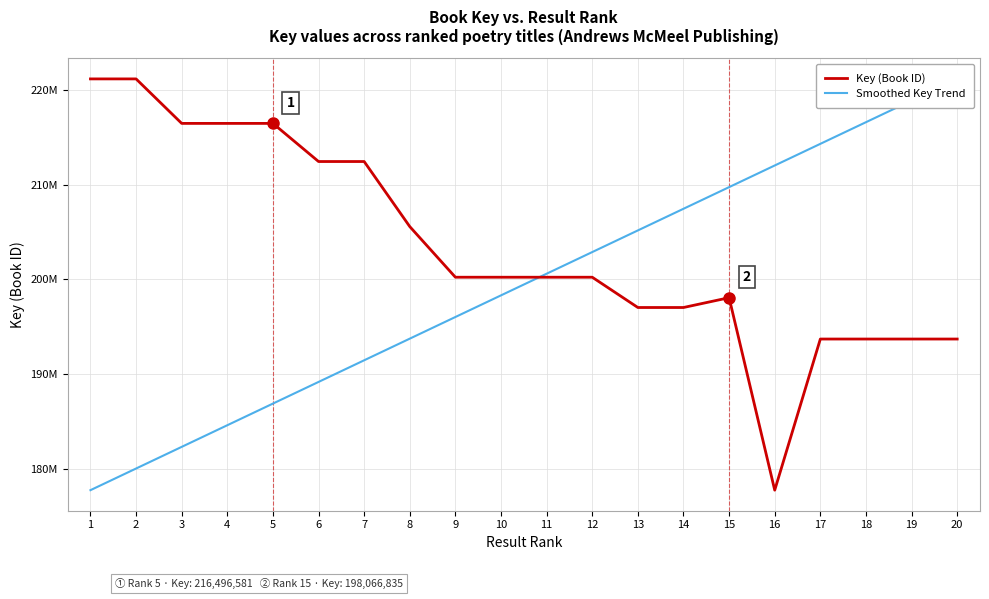

At which category does Key (Book ID) reach its first local valley?

3